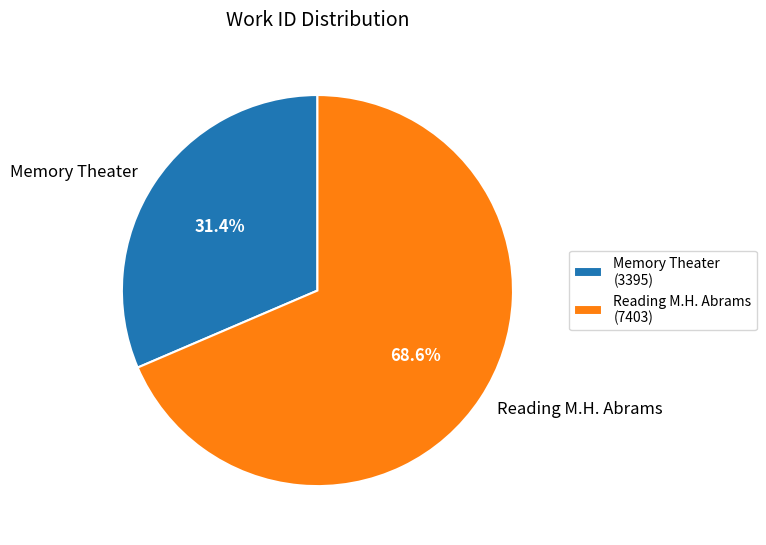

To the nearest percent, what is the difference between the largest and smallest slice percentages?

37%